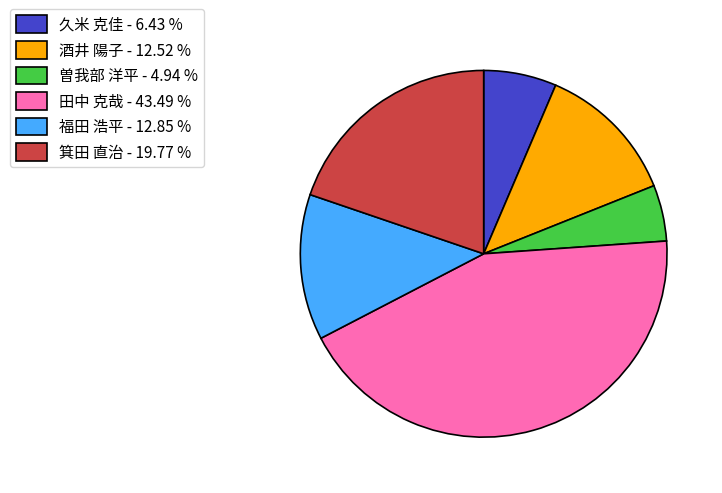

The 酒井 陽子 slice represents 13% of the pie. True or false?

True